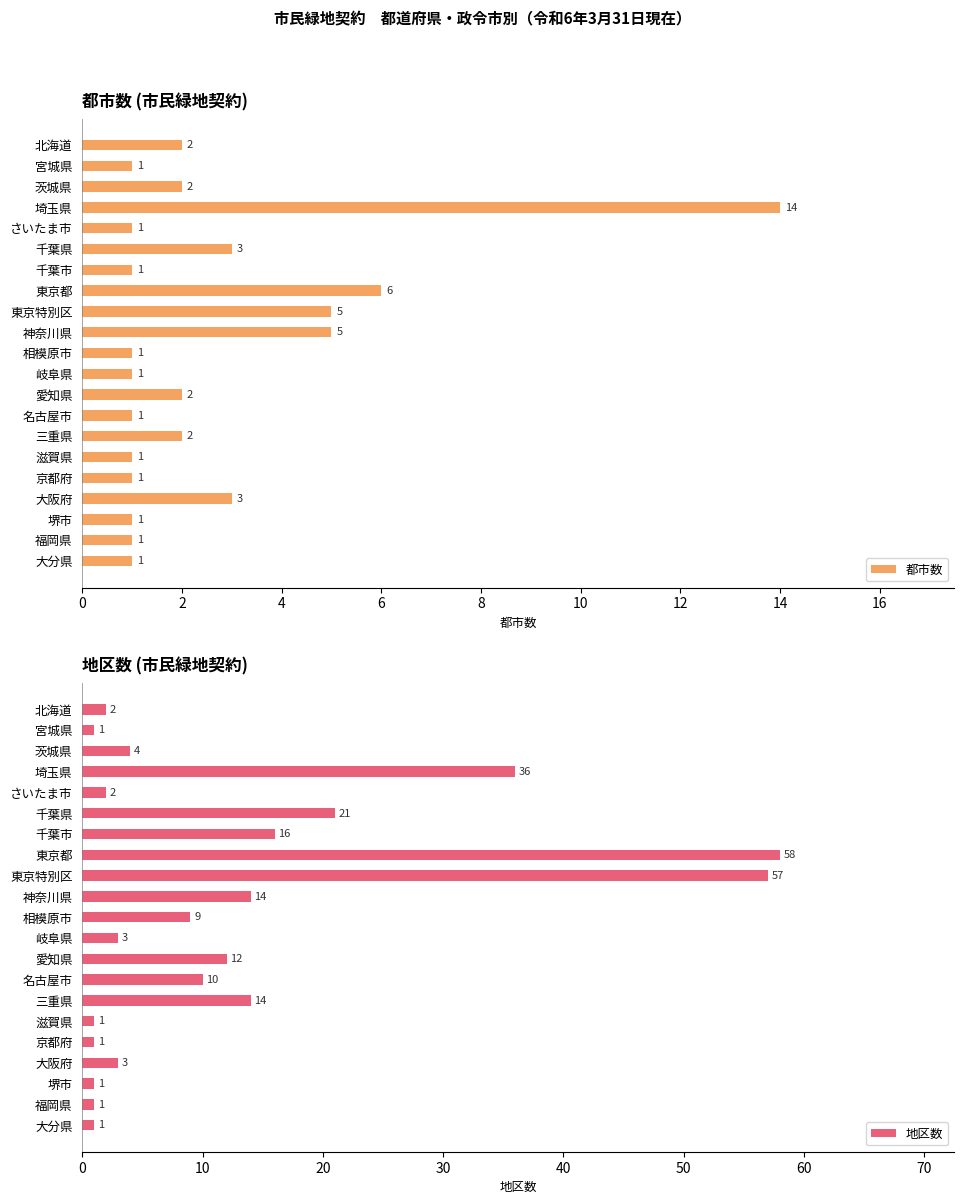

Reading left to right, what are all the values shown in this chart?

都市数: 2	1	2	14	1	3	1	6	5	5	1	1	2	1	2	1	1	3	1	1	1
地区数: 2	1	4	36	2	21	16	58	57	14	9	3	12	10	14	1	1	3	1	1	1